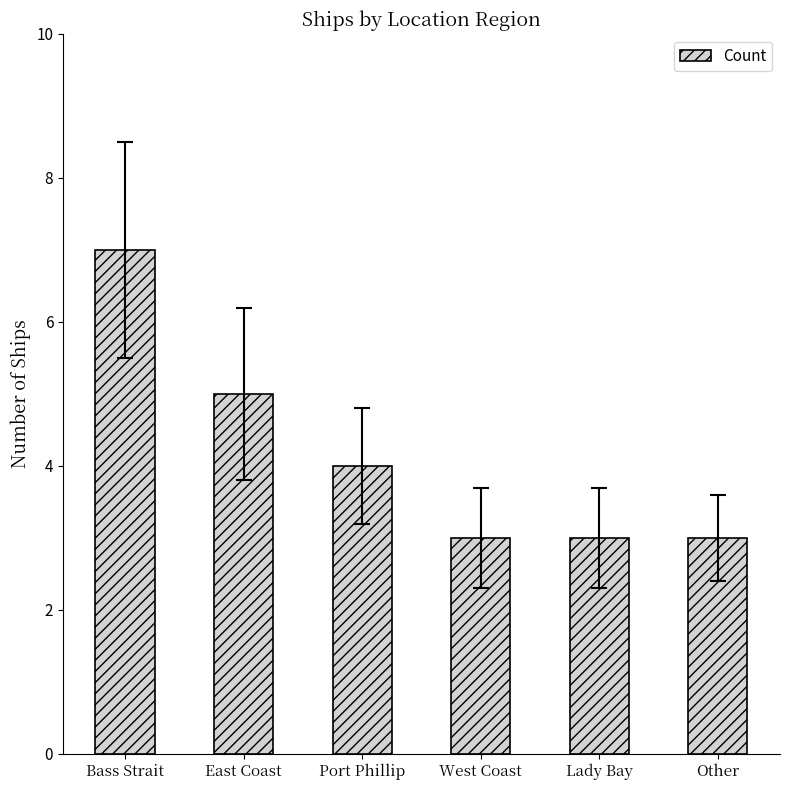

How many bars are there in total?

6